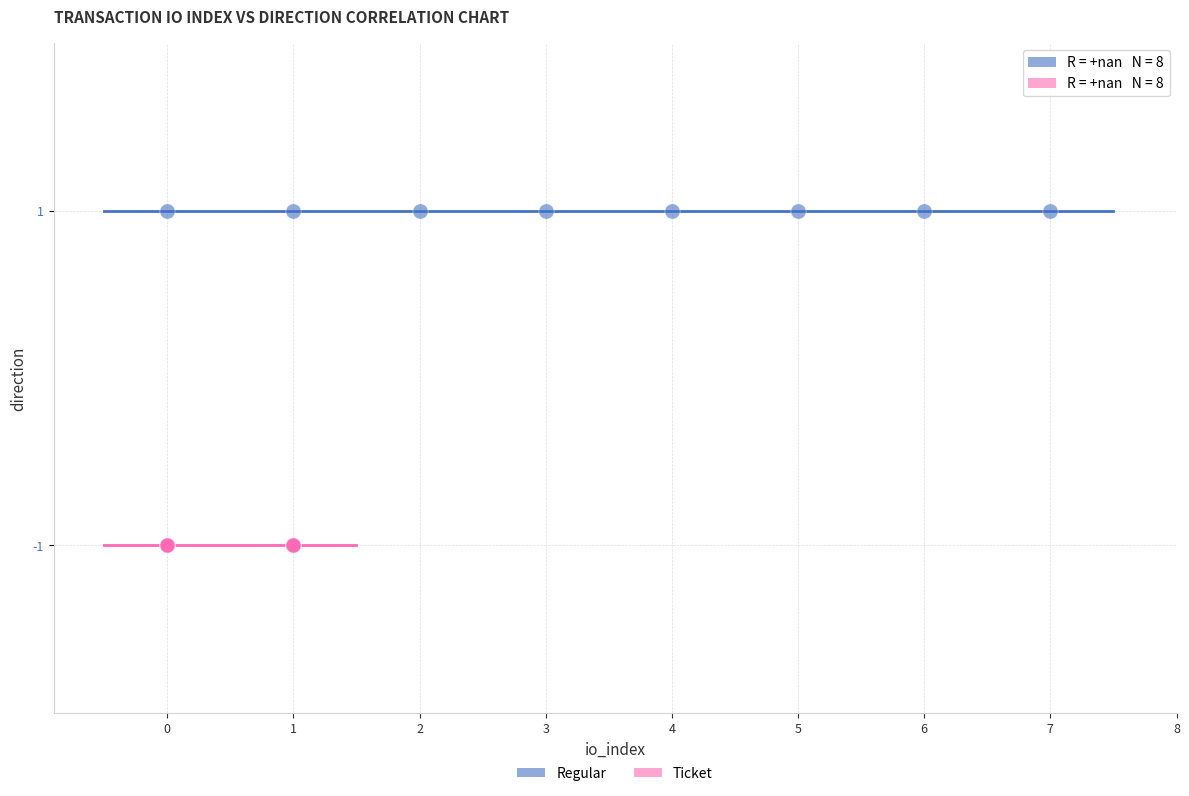

Which series reaches the maximum Y coordinate?

Regular